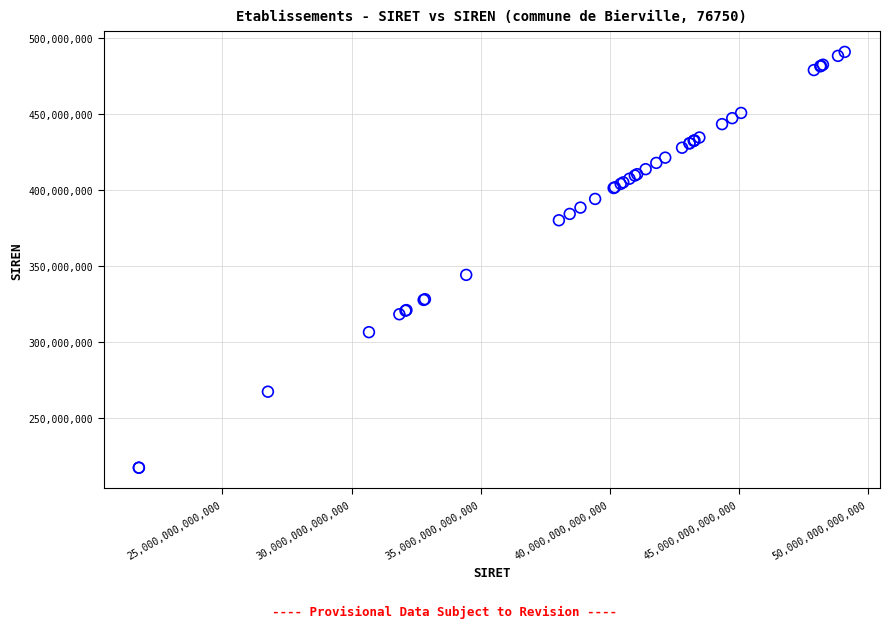

What Y value in the scatter plot is closest to 354359420?

344441316